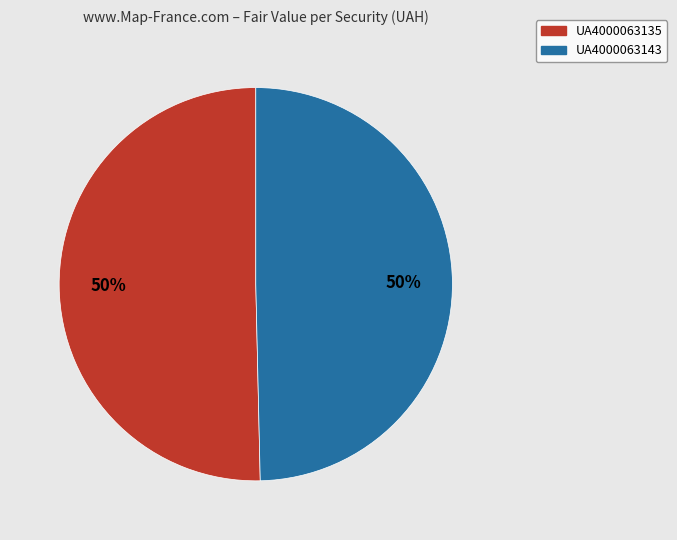

How many segments does this pie chart have?

2